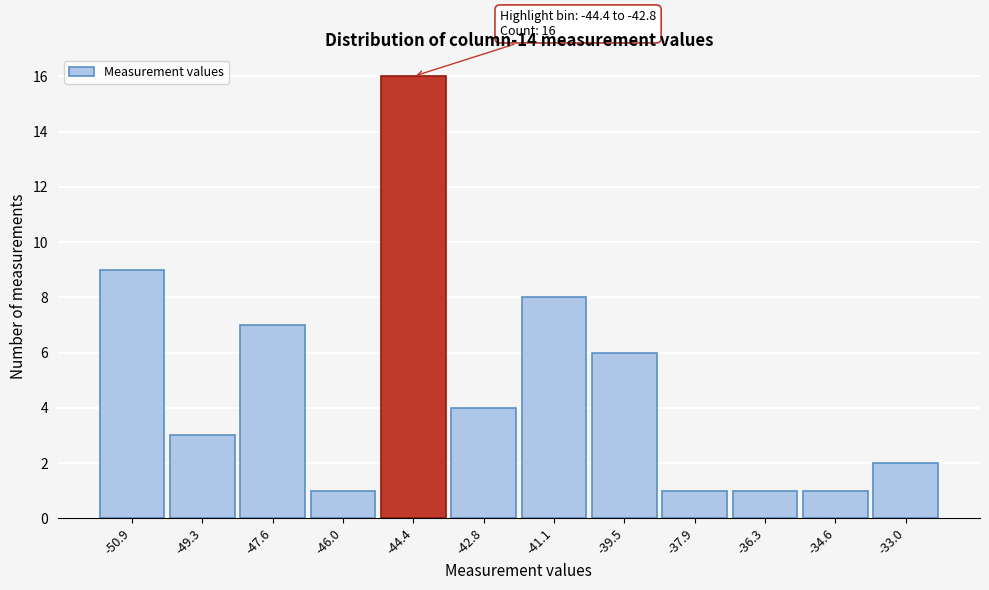

Reading left to right, extract all data points from this chart.

-50.9=9	-49.3=3	-47.6=7	-46.0=1	-44.4=16	-42.8=4	-41.1=8	-39.5=6	-37.9=1	-36.3=1	-34.6=1	-33.0=2